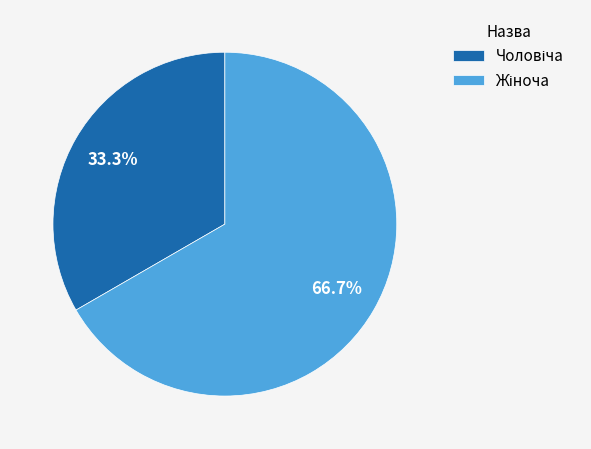

Does any single category account for the majority?

Yes